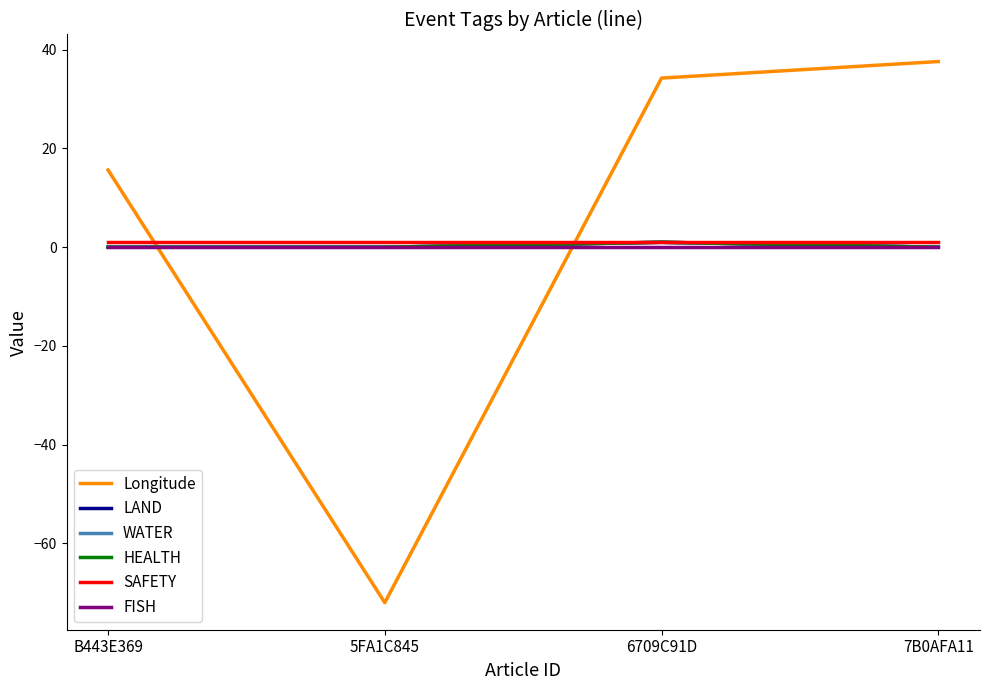

Does the chart display data point markers on the line(s)?

No